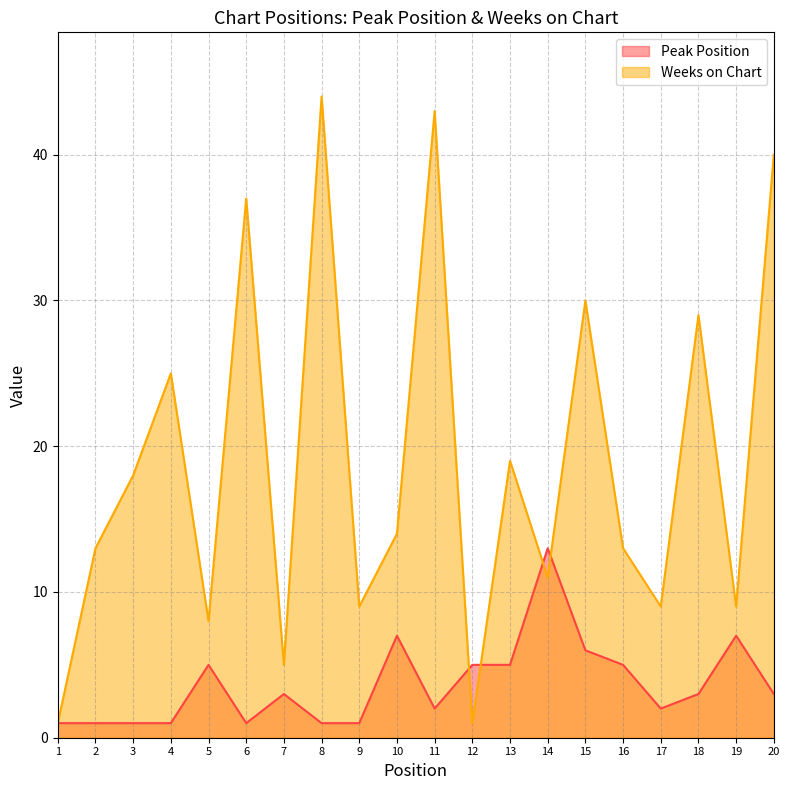

What is the highest value of the Peak Position series?

13